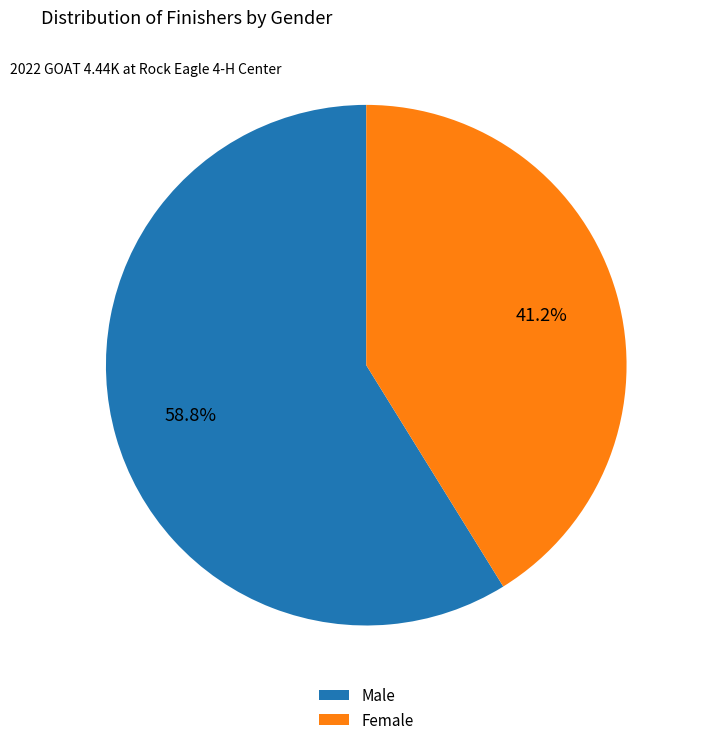

Between Male and Female, which is larger?

Male